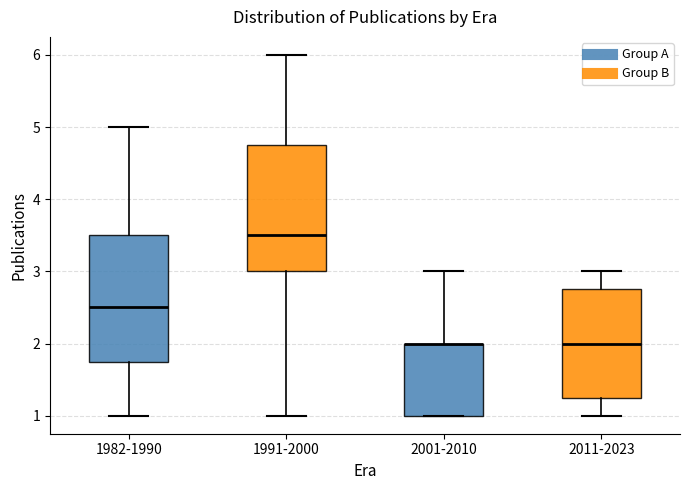

Reading left to right, transcribe this box plot: for each box, give where its median line is, the range the box spans, and where its two whiskers end, as read against the y-axis. The values are not printed on the chart, so give them approximately, as read against the axis.

1982-1990: median 2.5, box 1.8 to 3.5, whiskers 1.0 to 5.0
1991-2000: median 3.5, box 3.0 to 4.8, whiskers 1.0 to 6.0
2001-2010: median 2.0 (drawn on the box's upper edge), box 1.0 to 2.0, whiskers 1.0 to 3.0
2011-2023: median 2.0, box 1.3 to 2.8, whiskers 1.0 to 3.0